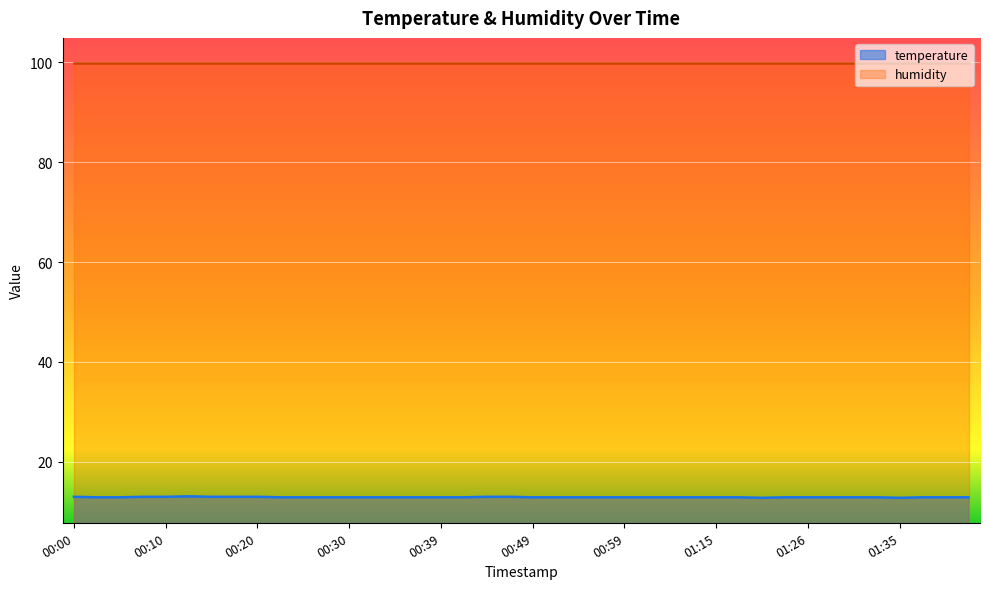

What is the average value?

12.9